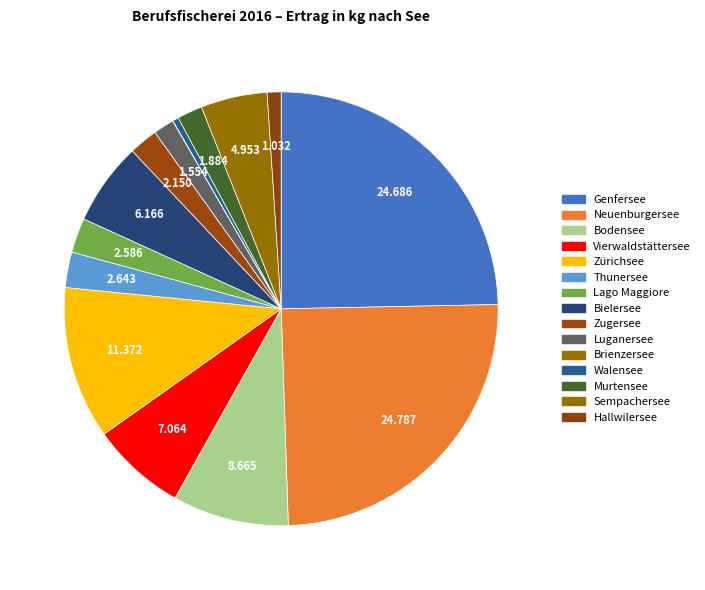

What percentage do Sempachersee and Genfersee together represent?

29.6%